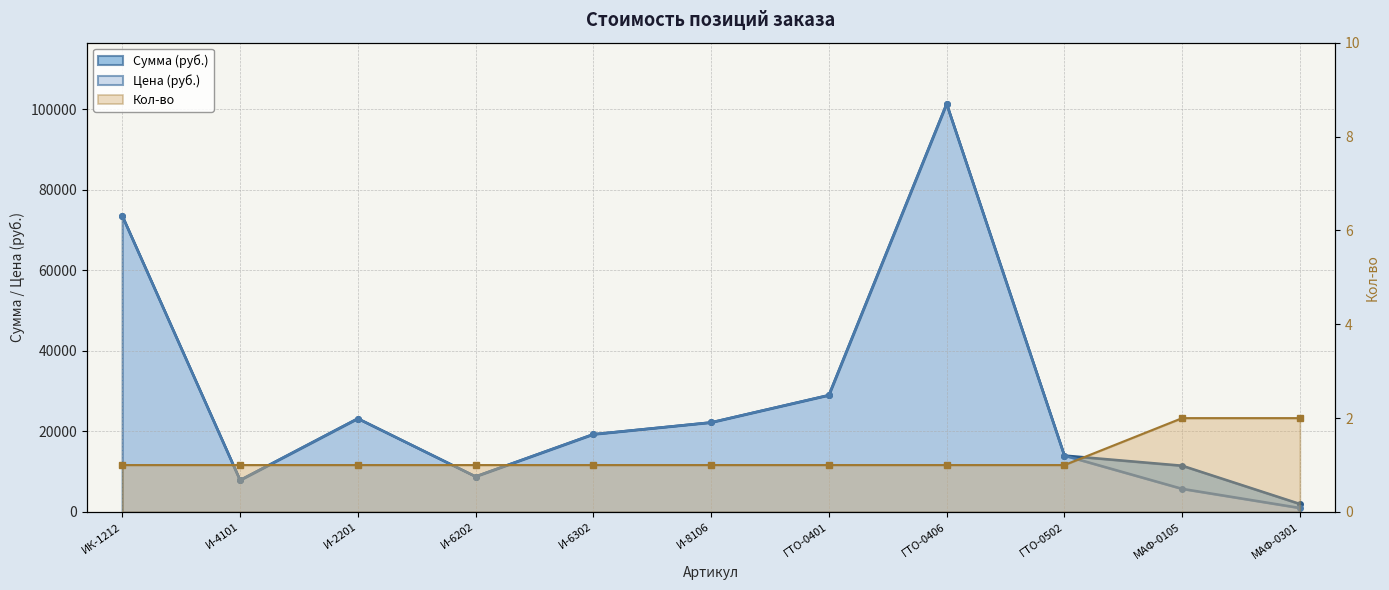

True or false: Цена (руб.) and Кол-во intersect in this chart.

False